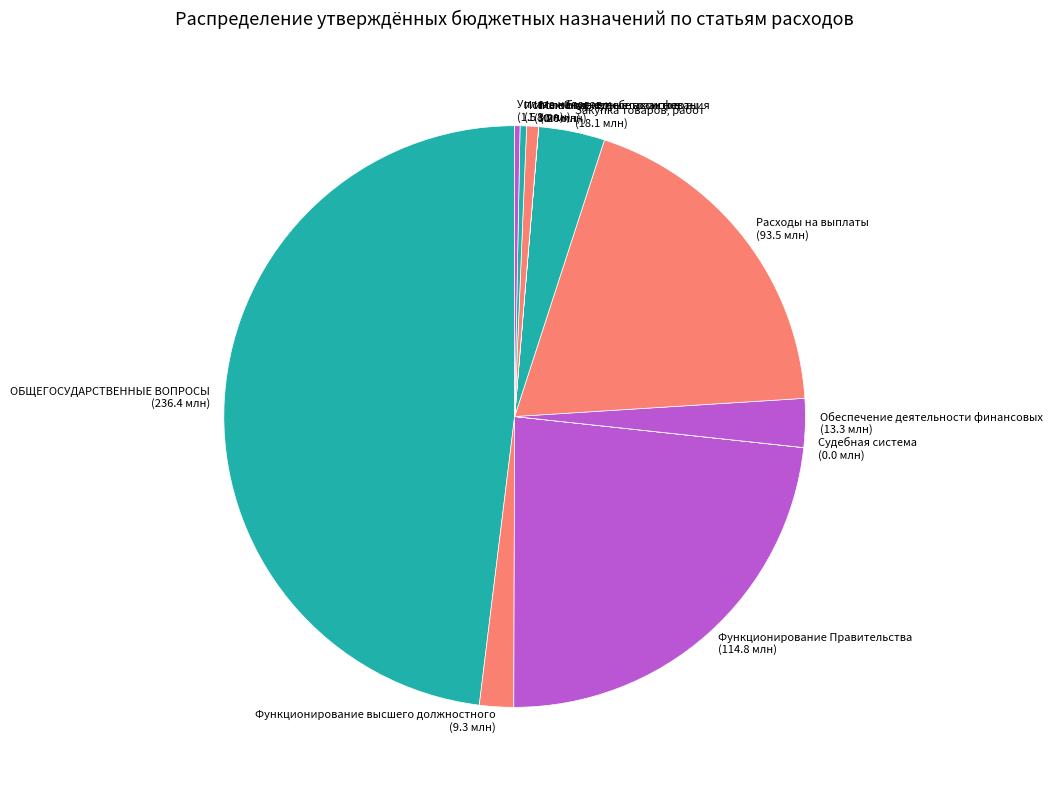

The Расходы на выплаты (93.5 млн) slice represents 4% of the pie. True or false?

False